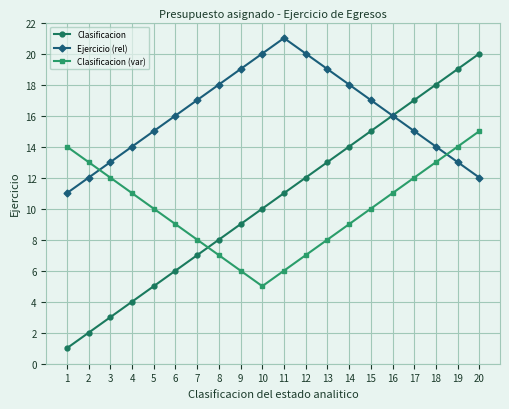

How many interior local valleys does the Clasificacion (var) series have?

1